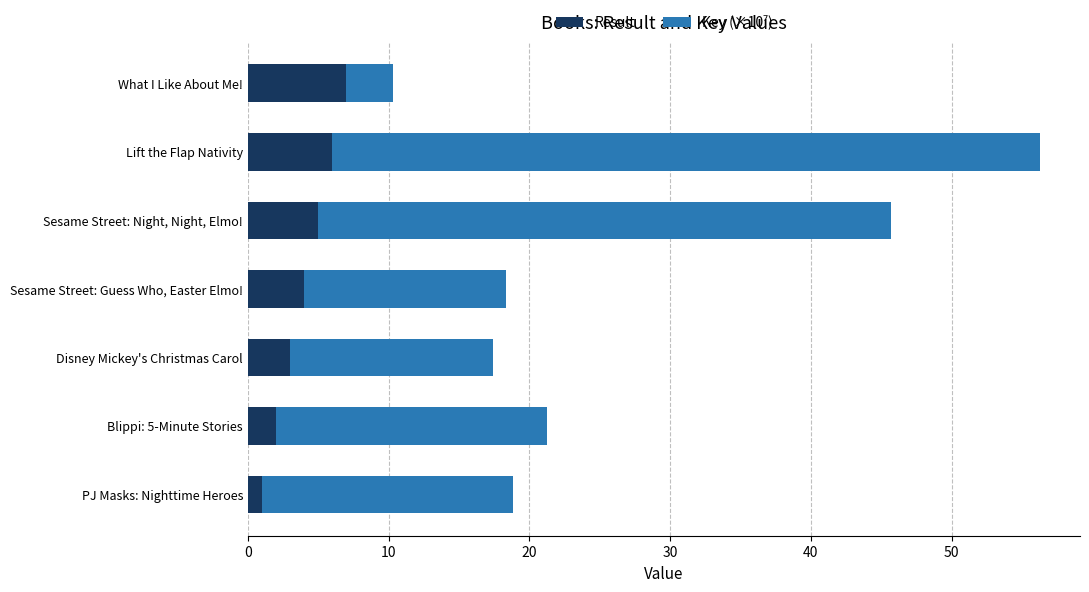

What is the difference between the maximum and minimum values in the Result series?

6.0